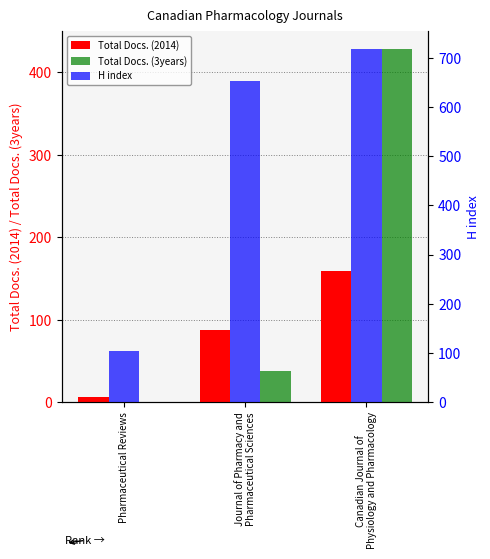

At which category is the sum across all series the highest?

Canadian Journal of
Physiology and Pharmacology